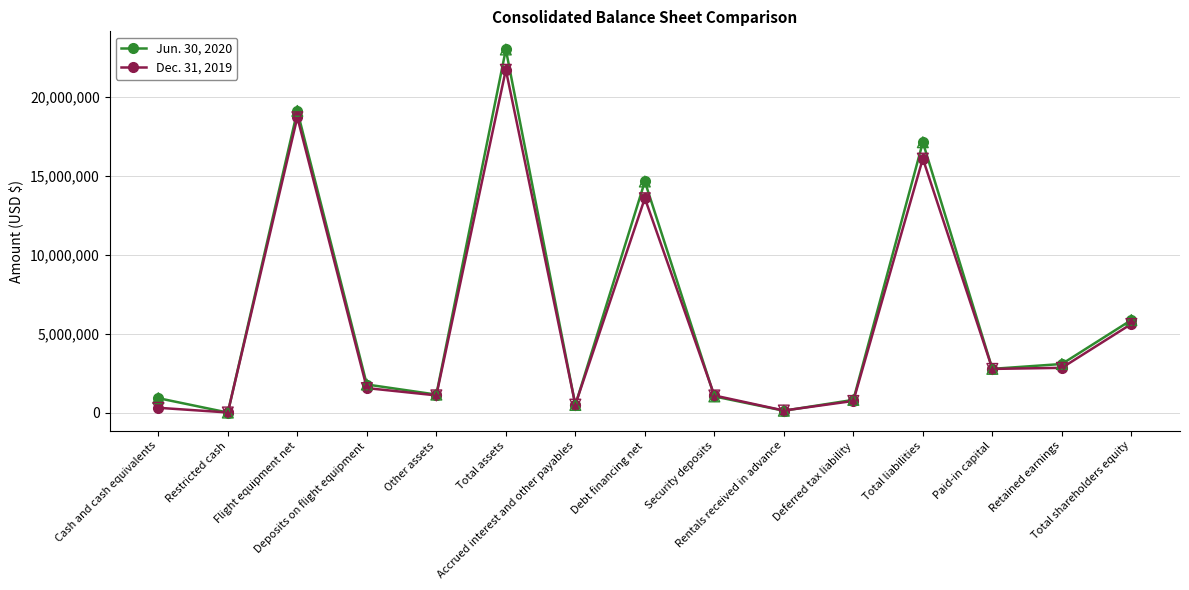

What are all the series names shown in the legend?

Jun. 30, 2020, Dec. 31, 2019